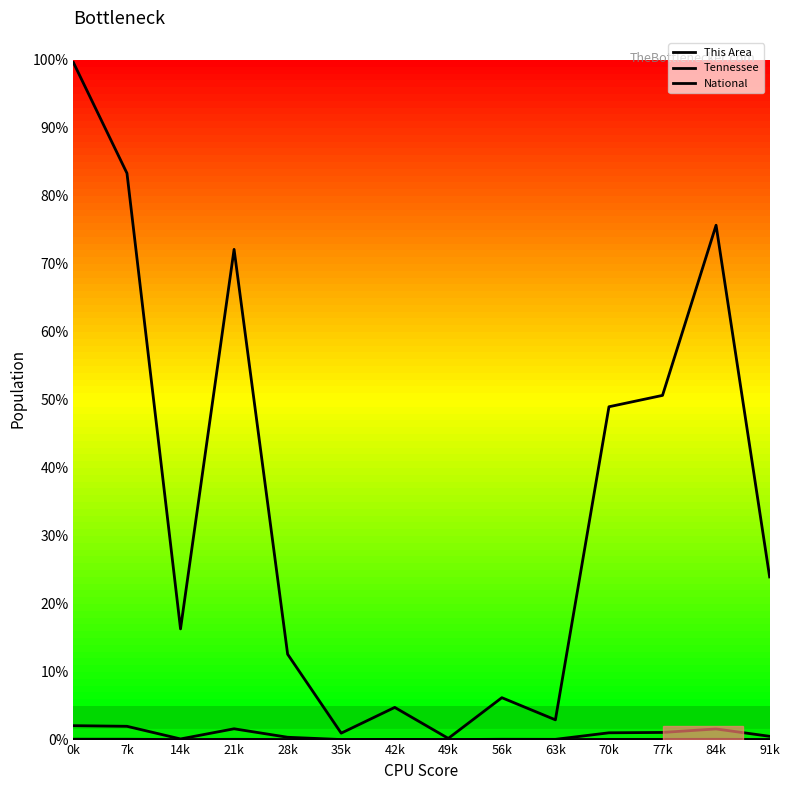

Is this an area chart (filled region under the line)?

No